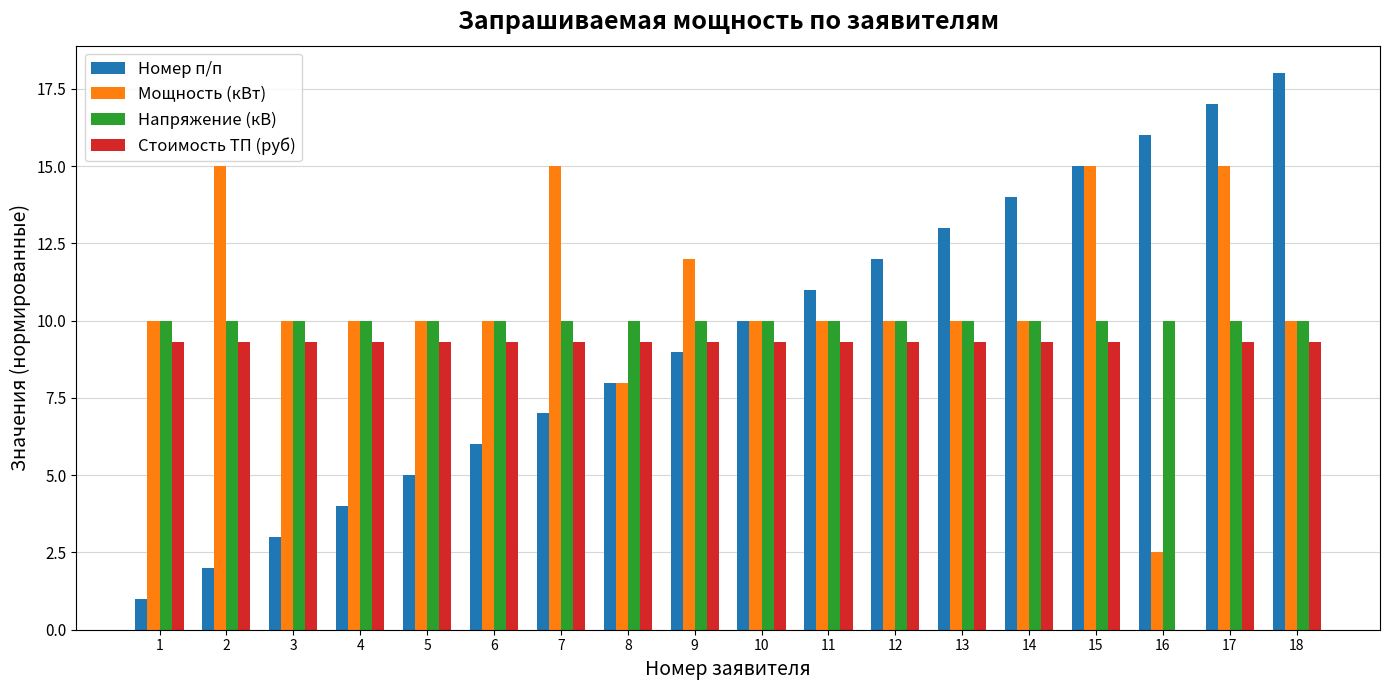

Is the value of Стоимость ТП (руб) at 16 greater than the value of Напряжение (кВ) at 3?

No